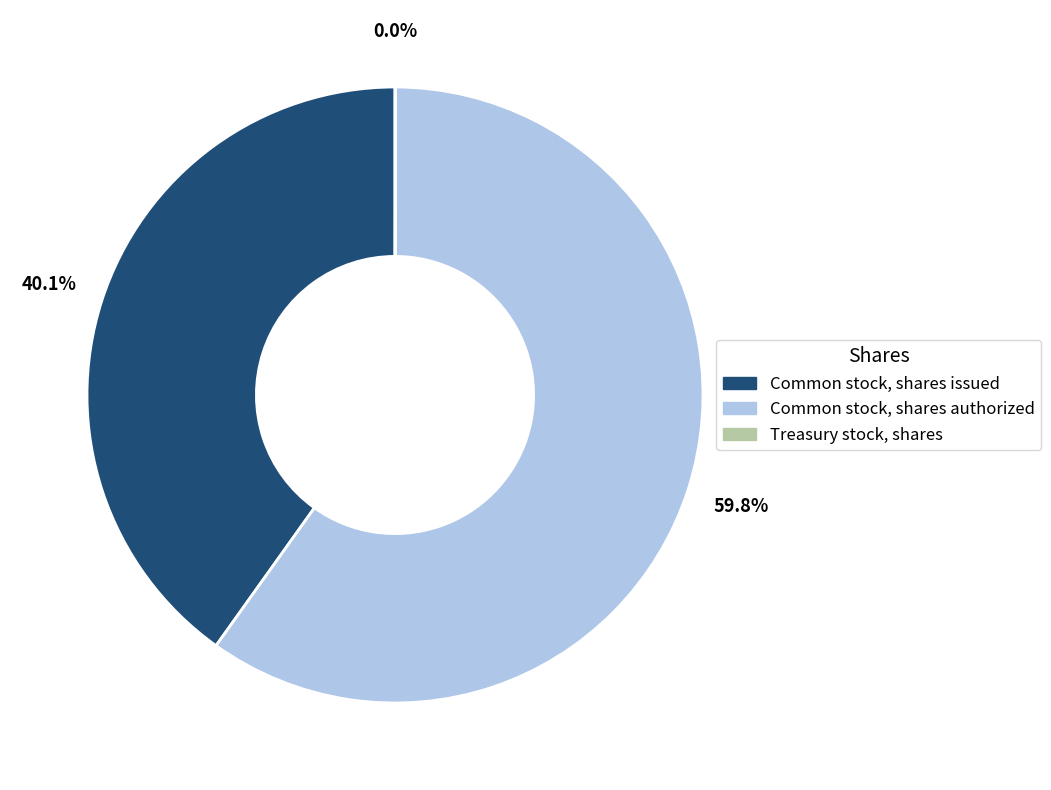

Approximately how many times larger is the value at Common stock, shares authorized compared to Common stock, shares issued?

1.5